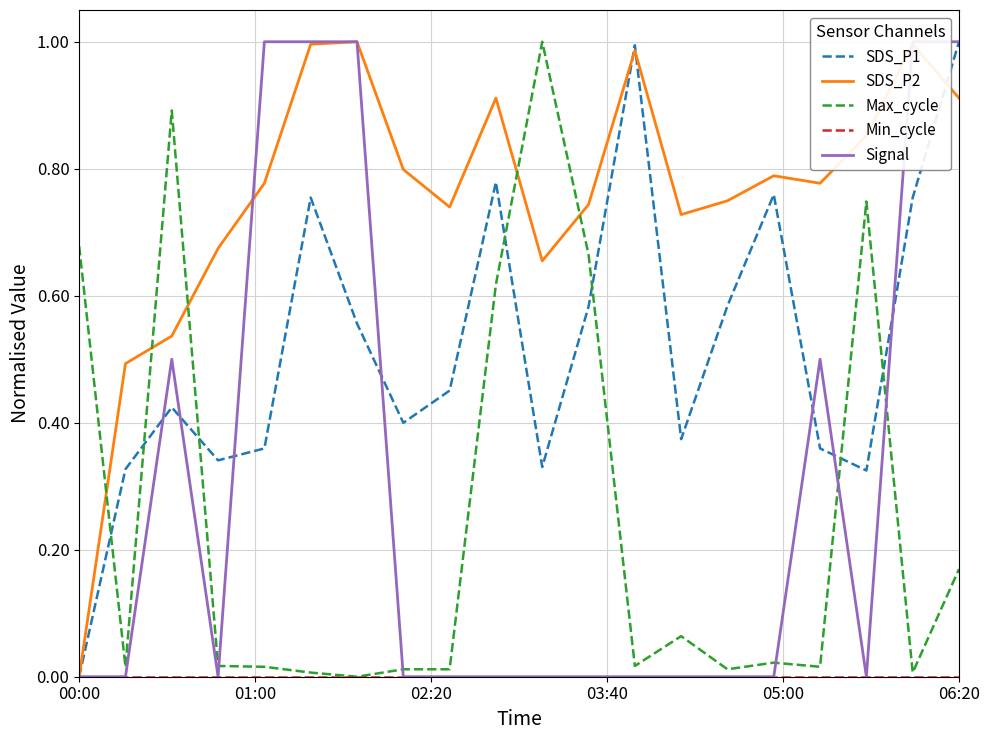

At which category is the sum across all series the highest?

06:20